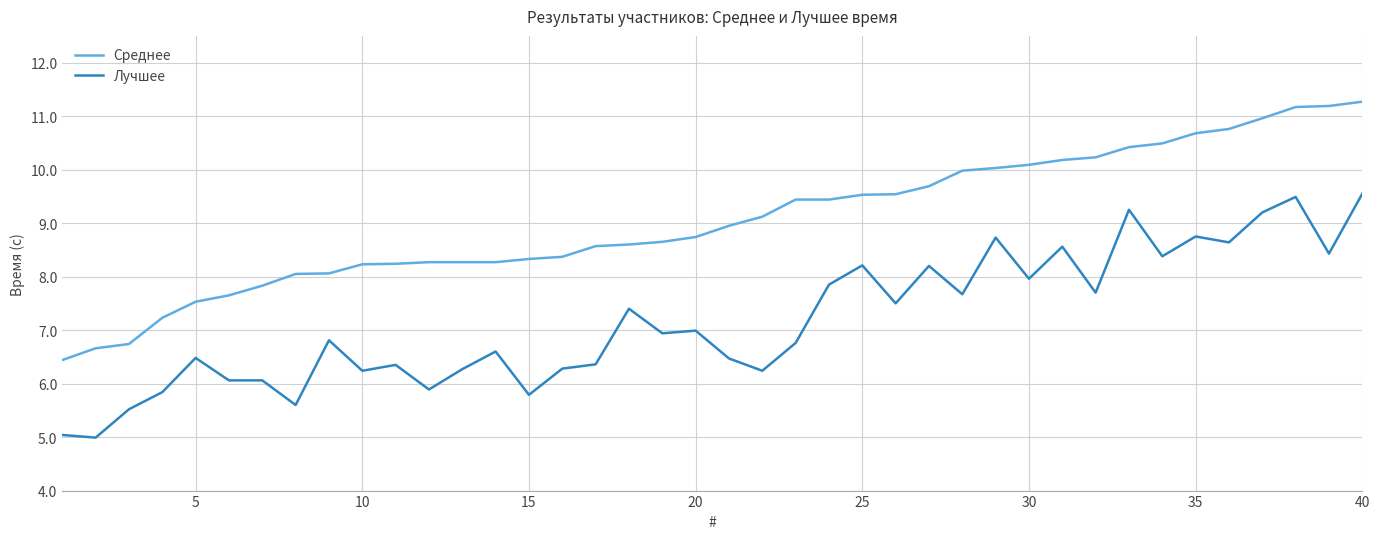

List the series in order of their peak value, highest first.

Среднее, Лучшее